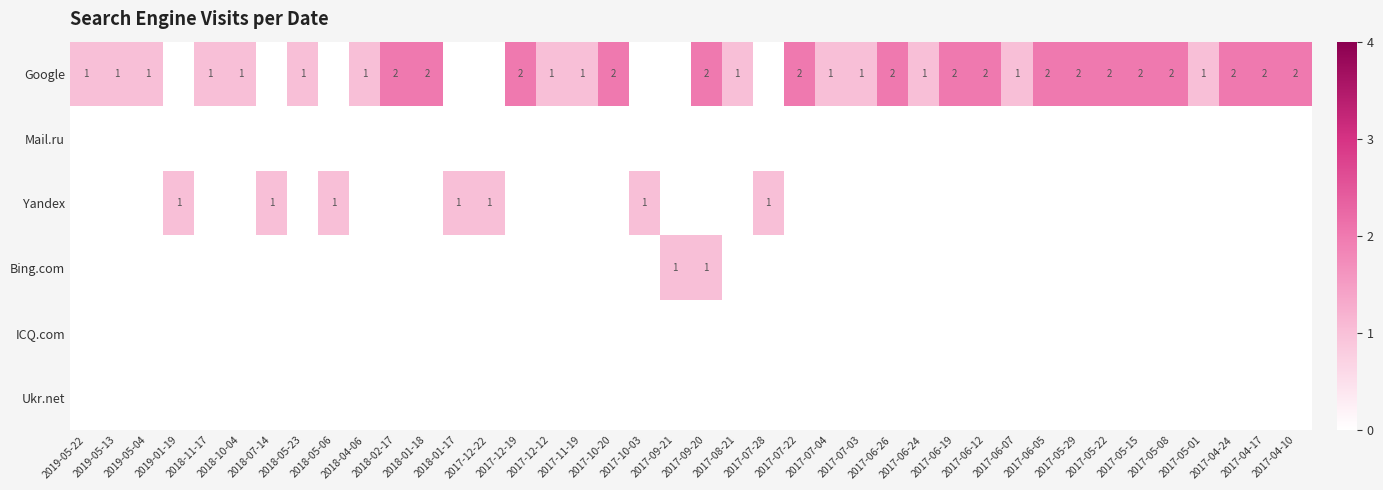

What is the sum of the Google values at 2017-12-22 and 2019-05-04?

1